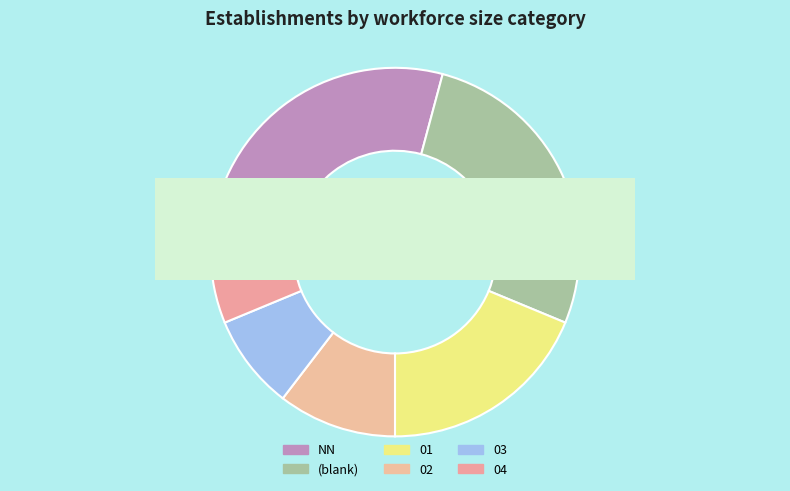

Rank the categories by value from highest to lowest.

NN, , 01, 02, 03, 04